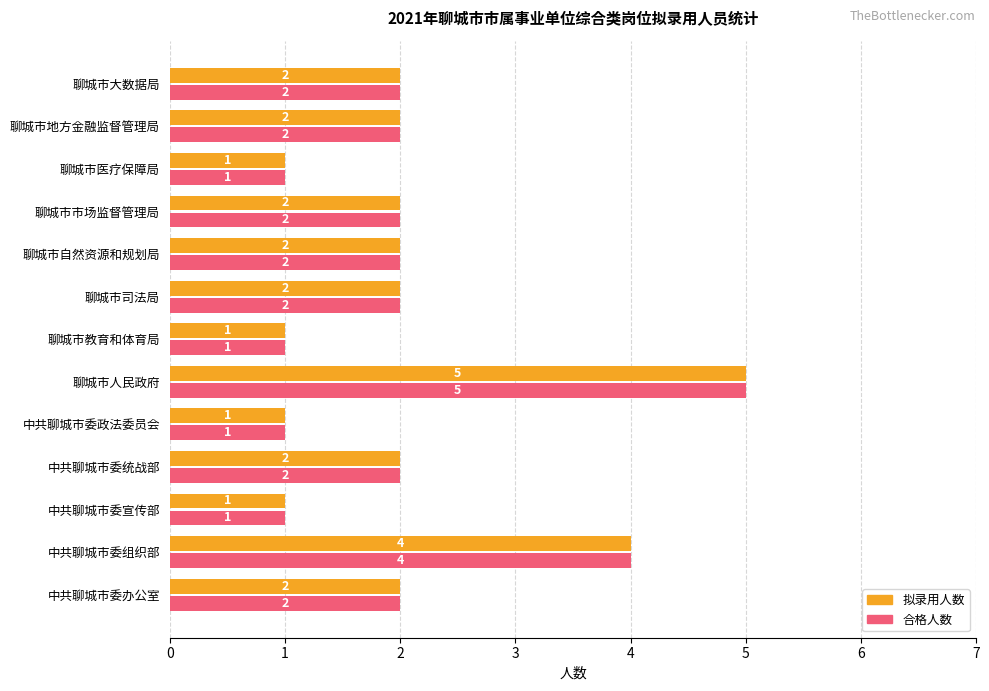

Count the 合格人数 values in the range 1 to 2.

11